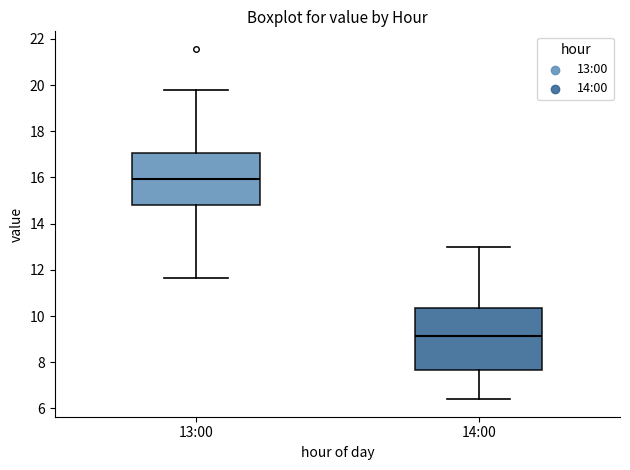

Which box is the tallest, from its lower edge to its upper edge?

14:00